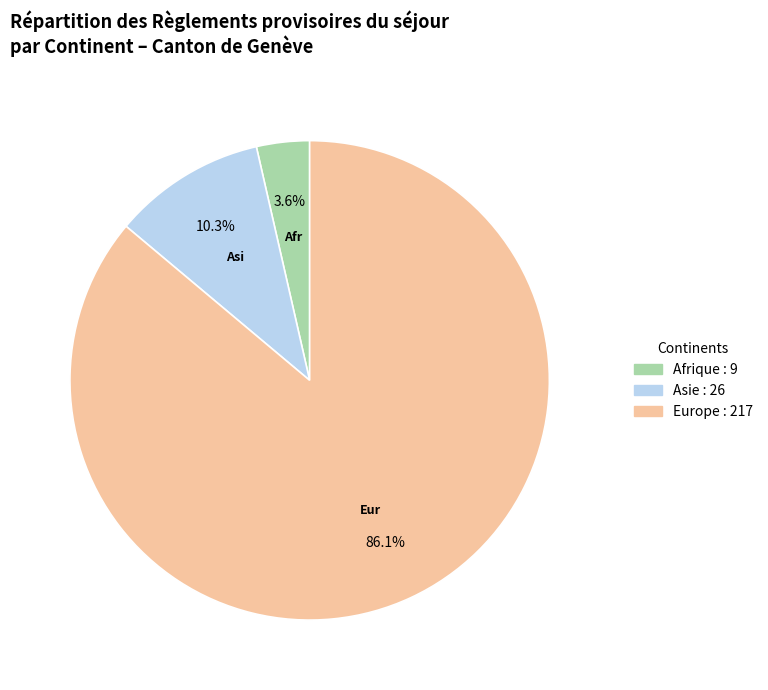

Does any single category account for the majority?

Yes